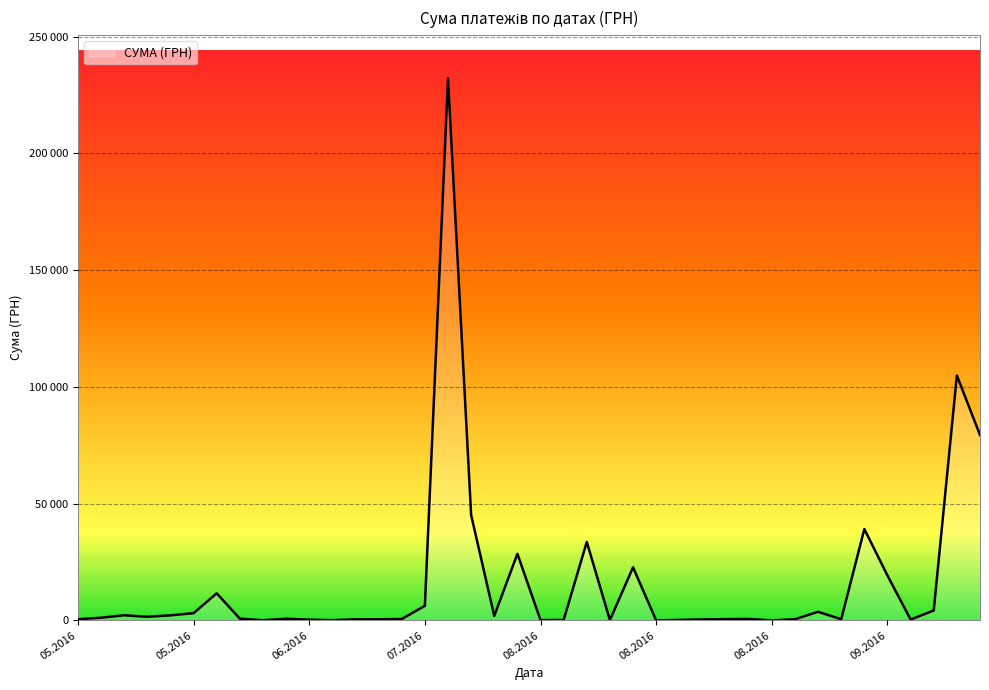

What is the minimum value shown in the chart?

15.8